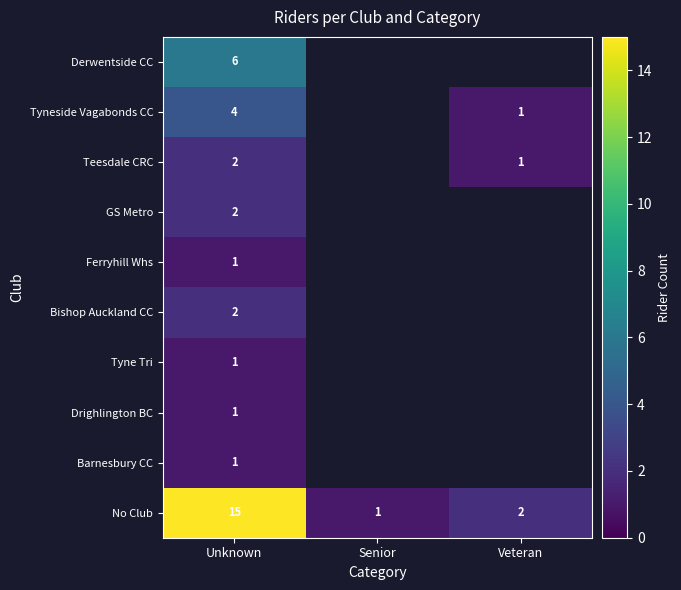

What is the difference between the highest and lowest values at Unknown?

14